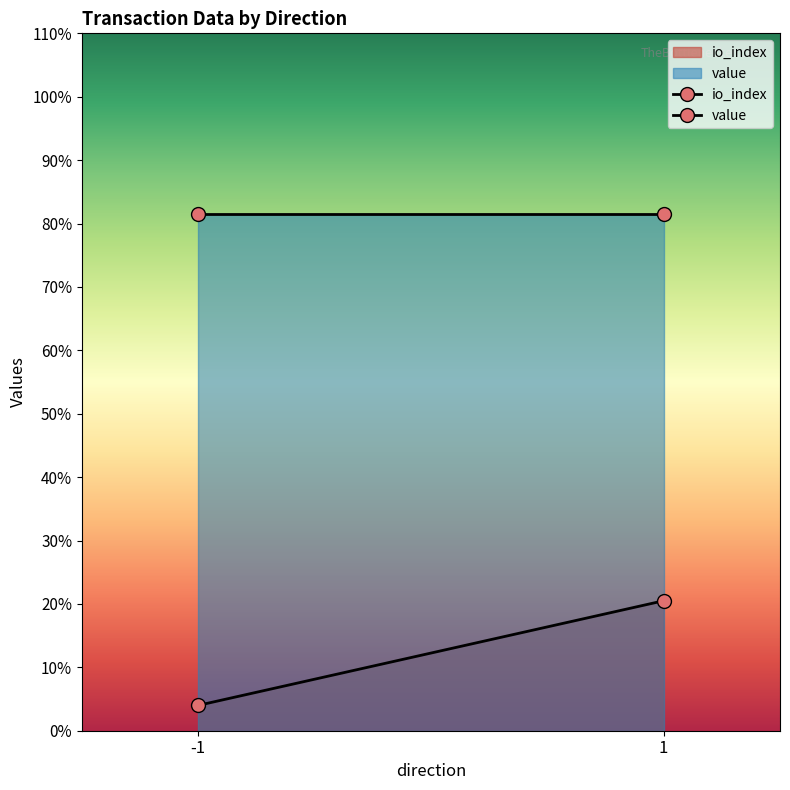

How many values in the io_index series exceed 8?

1